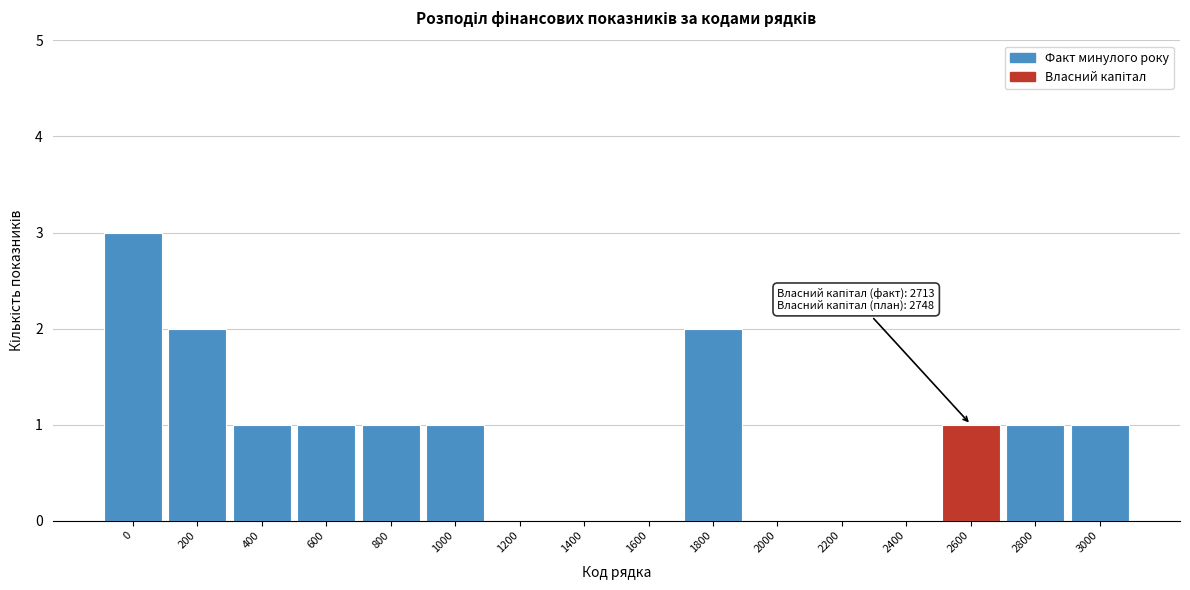

Reading right to left, what are all the values shown in this chart?

3000=1	2800=1	2600=1	2400=0	2200=0	2000=0	1800=2	1600=0	1400=0	1200=0	1000=1	800=1	600=1	400=1	200=2	0=3